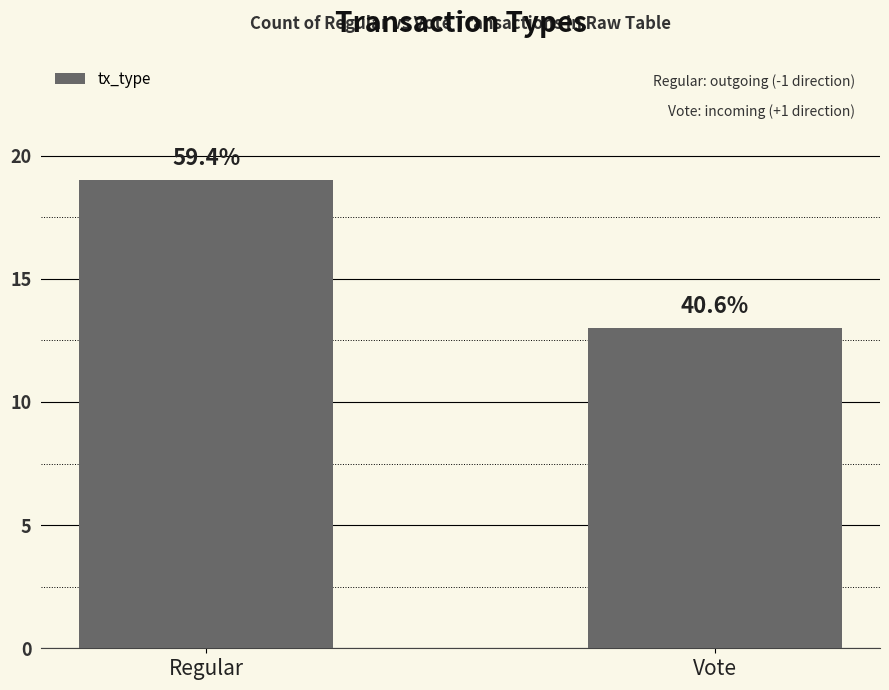

What is the ratio of the value at Regular to the value at Vote?

1.5